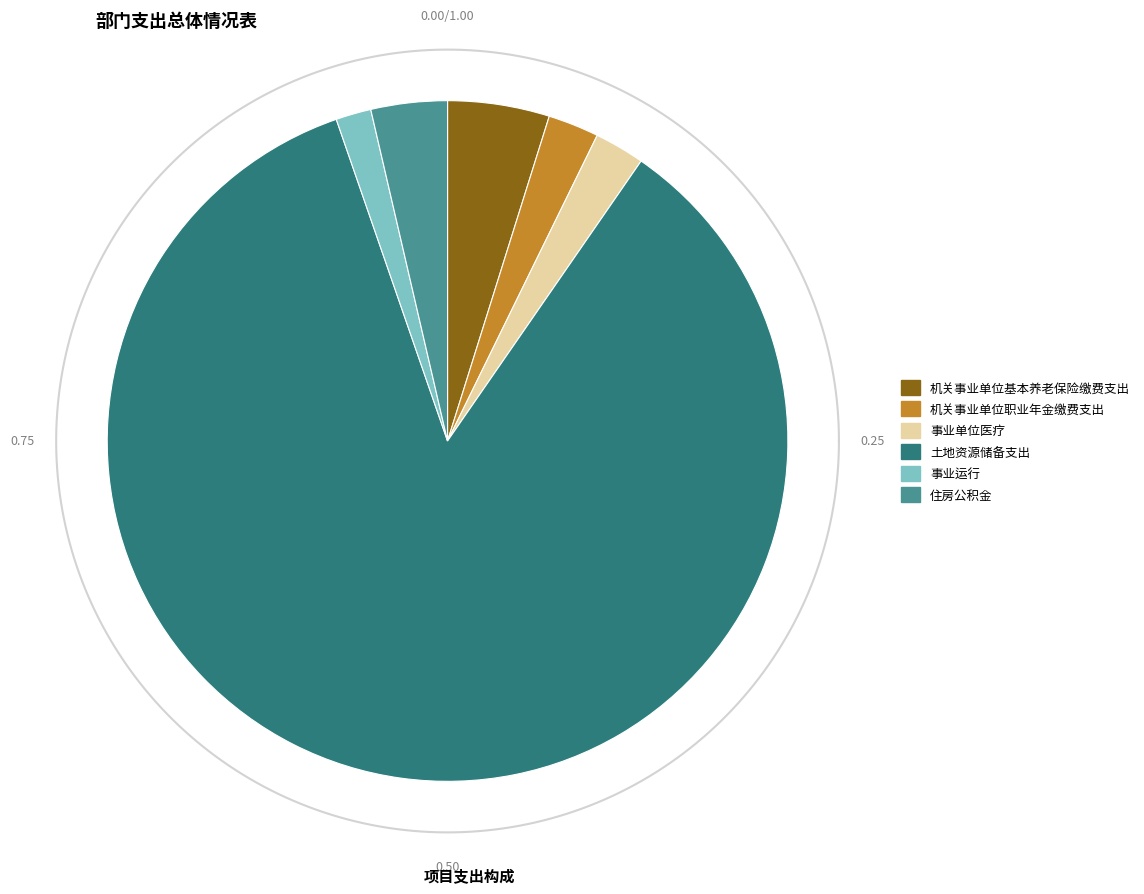

How many slices are in this pie chart?

6